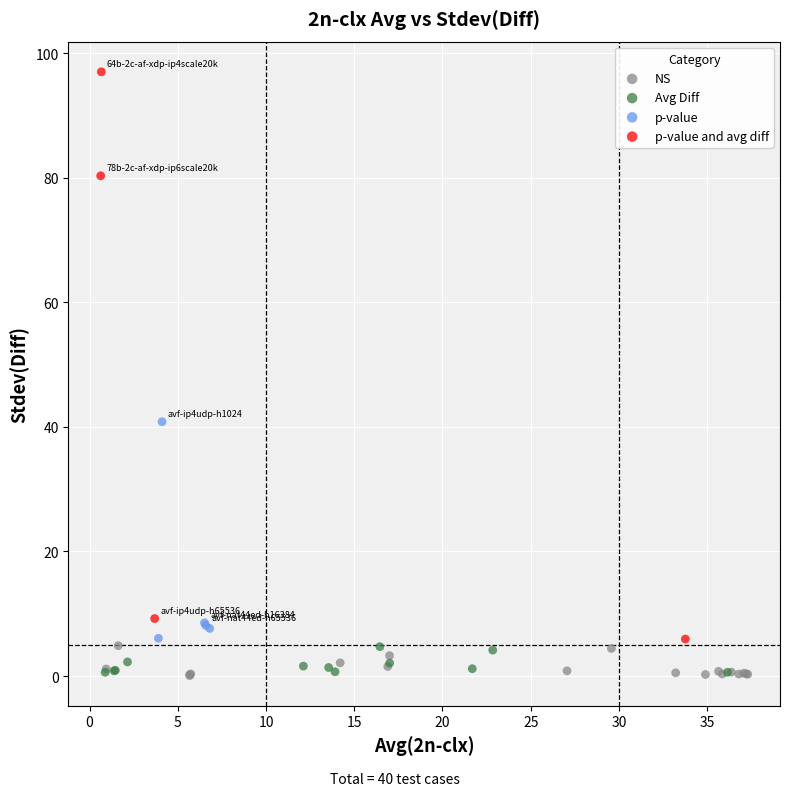

Which series contains the highest Y value?

p-value and avg diff